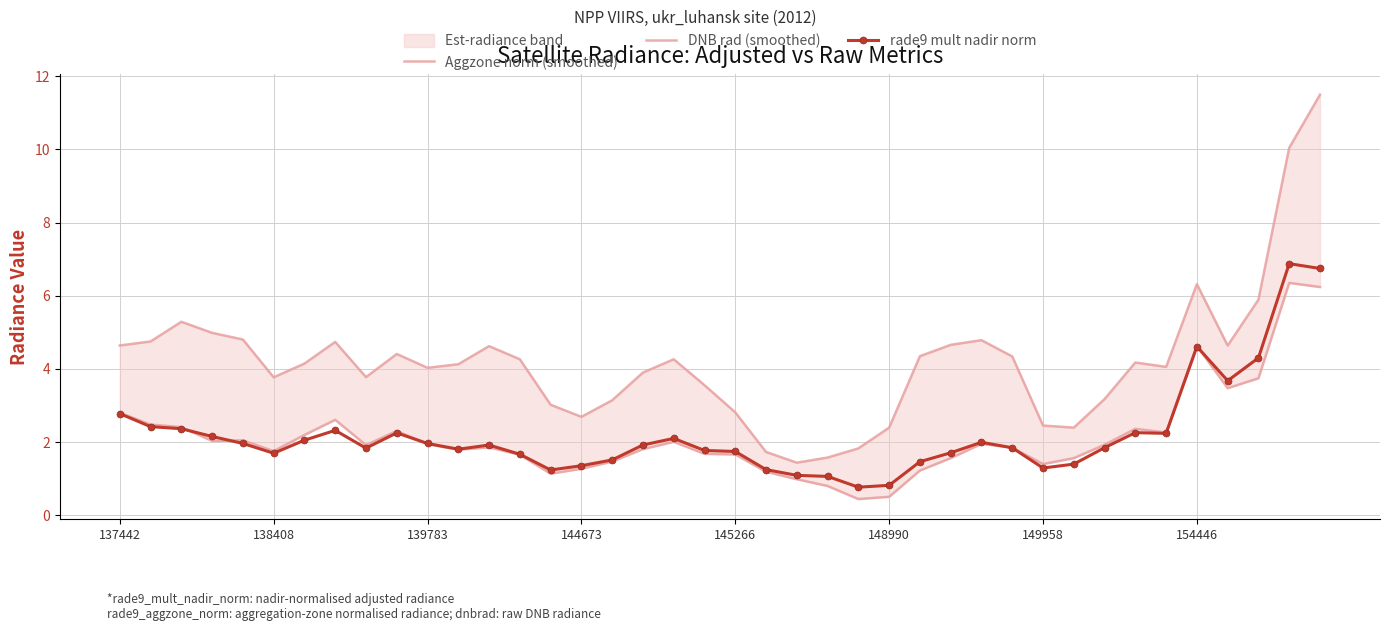

At which category is the sum across all series the highest?

39